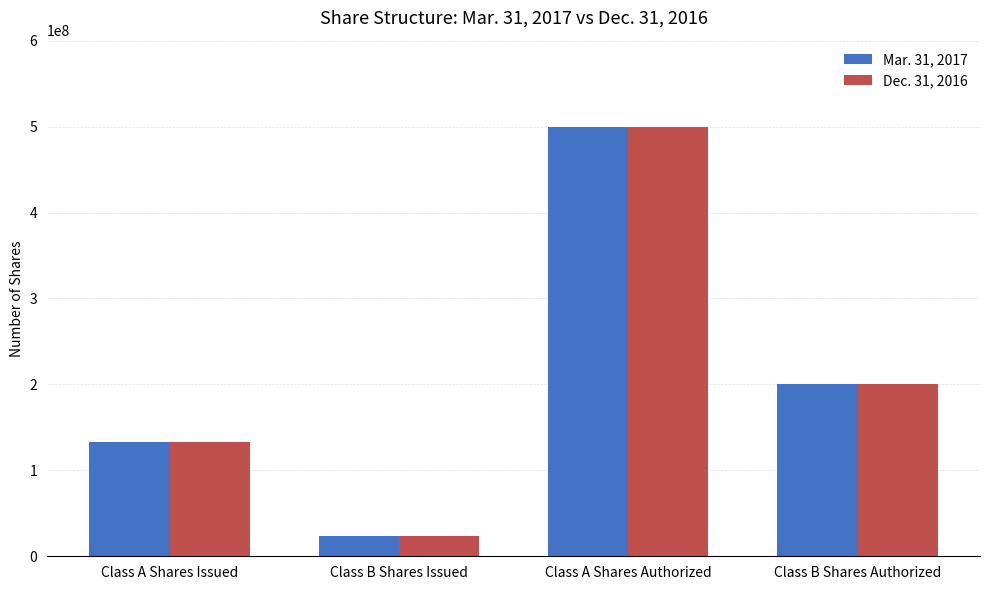

What is the sum of all Dec. 31, 2016 values?

856788918